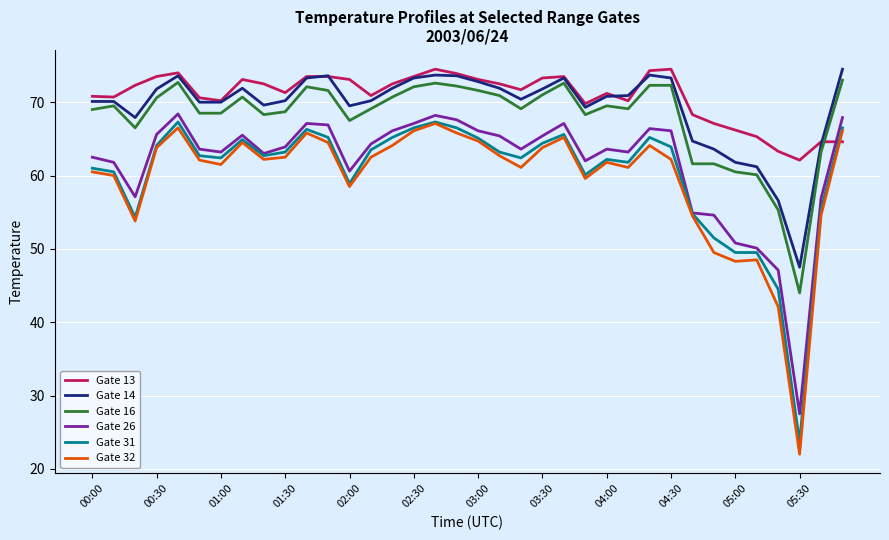

Which series has the widest spread of values?

Gate 32